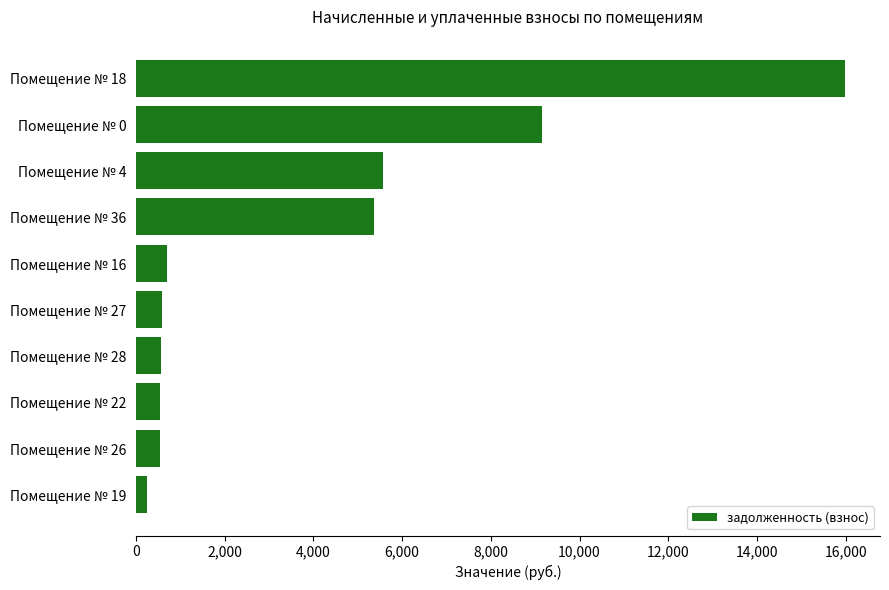

Which label corresponds to the smallest value in the chart?

Помещение № 19